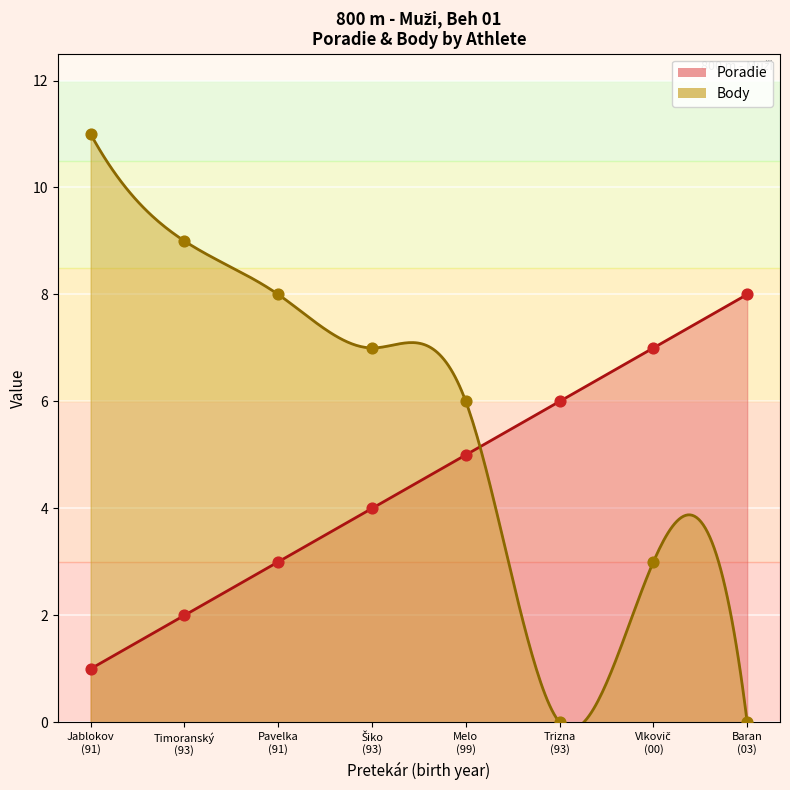

What is the highest value of the Poradie series?

8.0